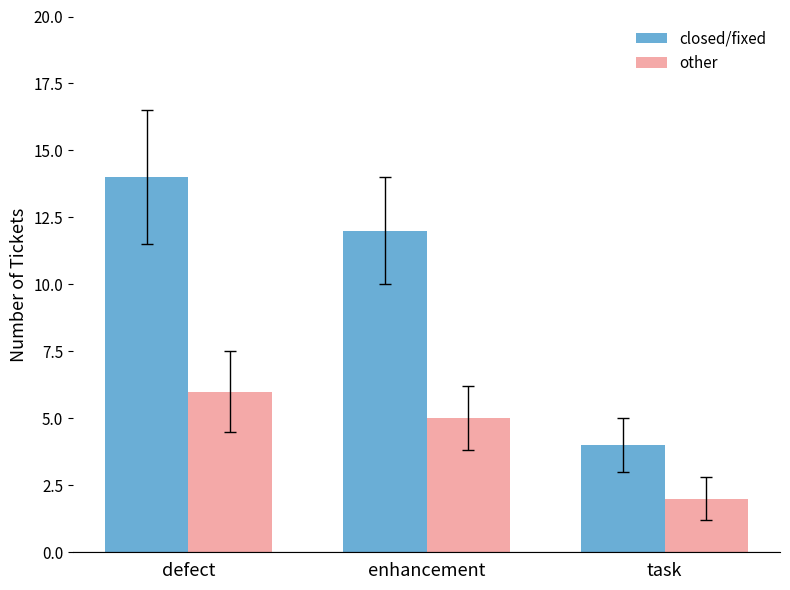

What is the label of the 2nd bar from the right?

enhancement